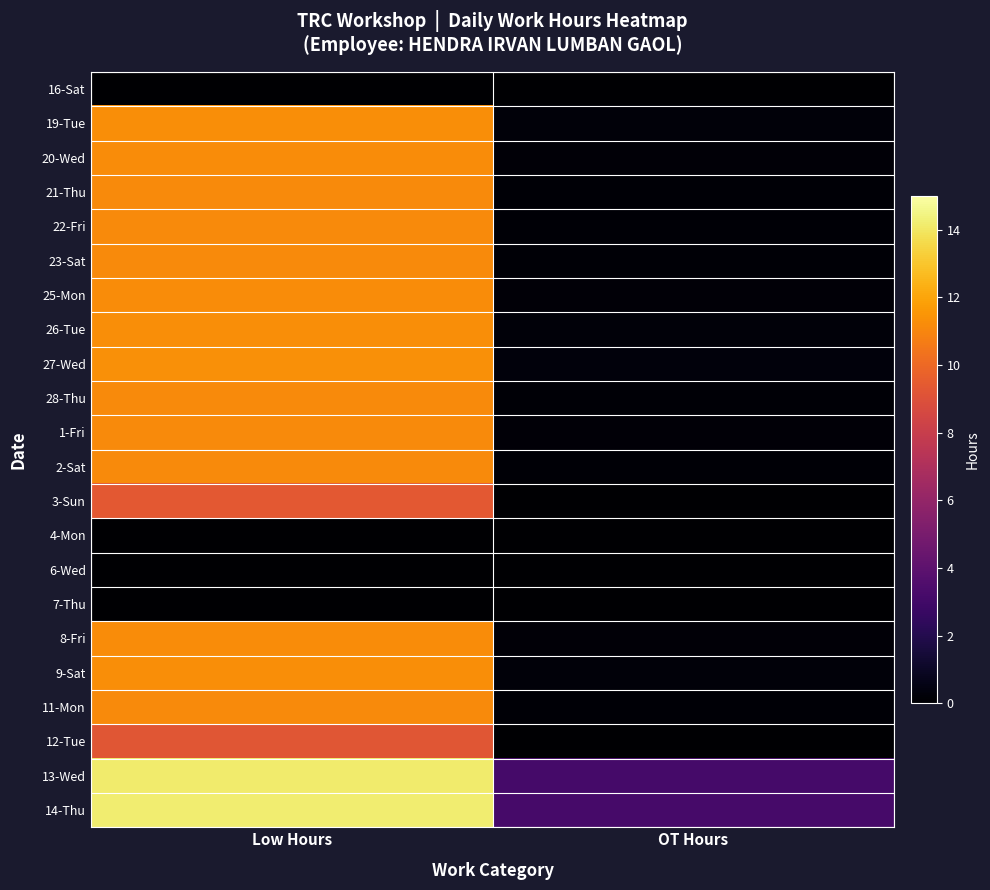

Which has a higher value, OT Hours or Low Hours?

OT Hours